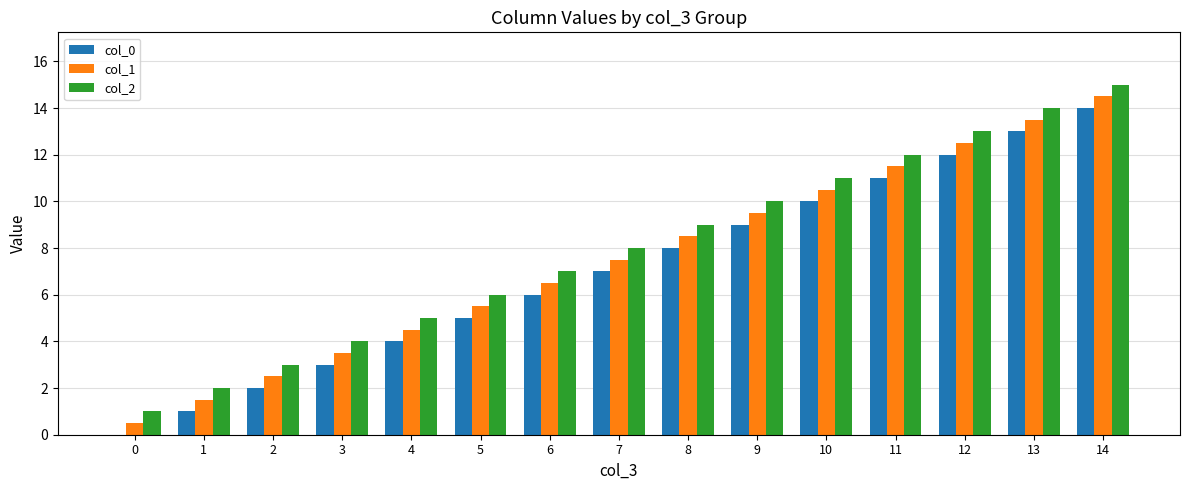

Which category has the highest value in the col_2 series?

14